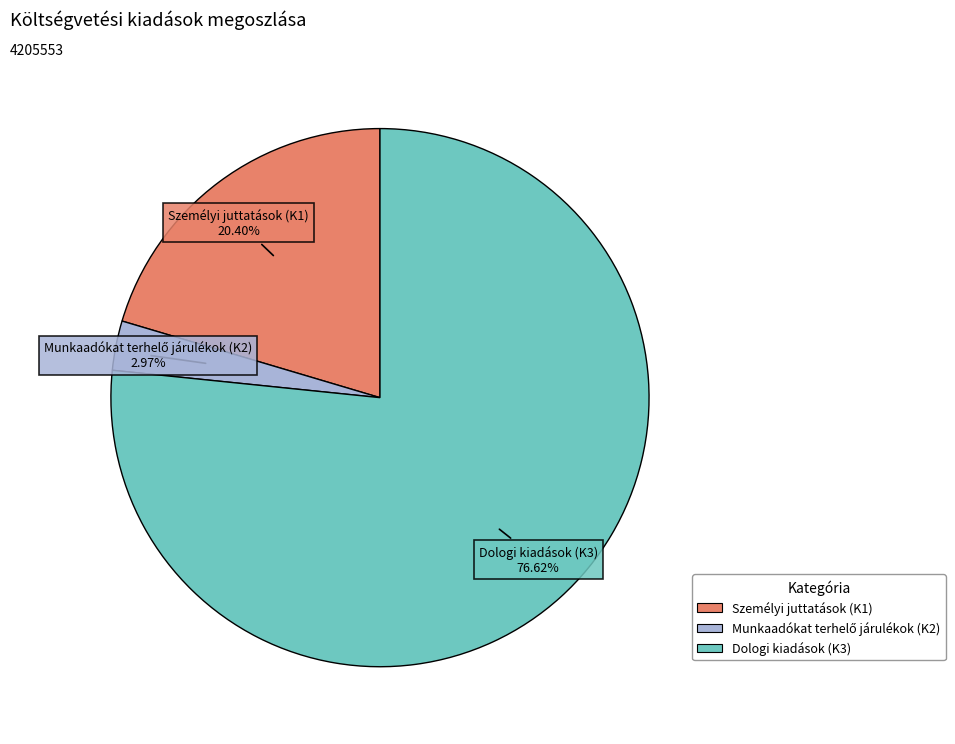

Is Dologi kiadások (K3) the majority of the pie?

Yes